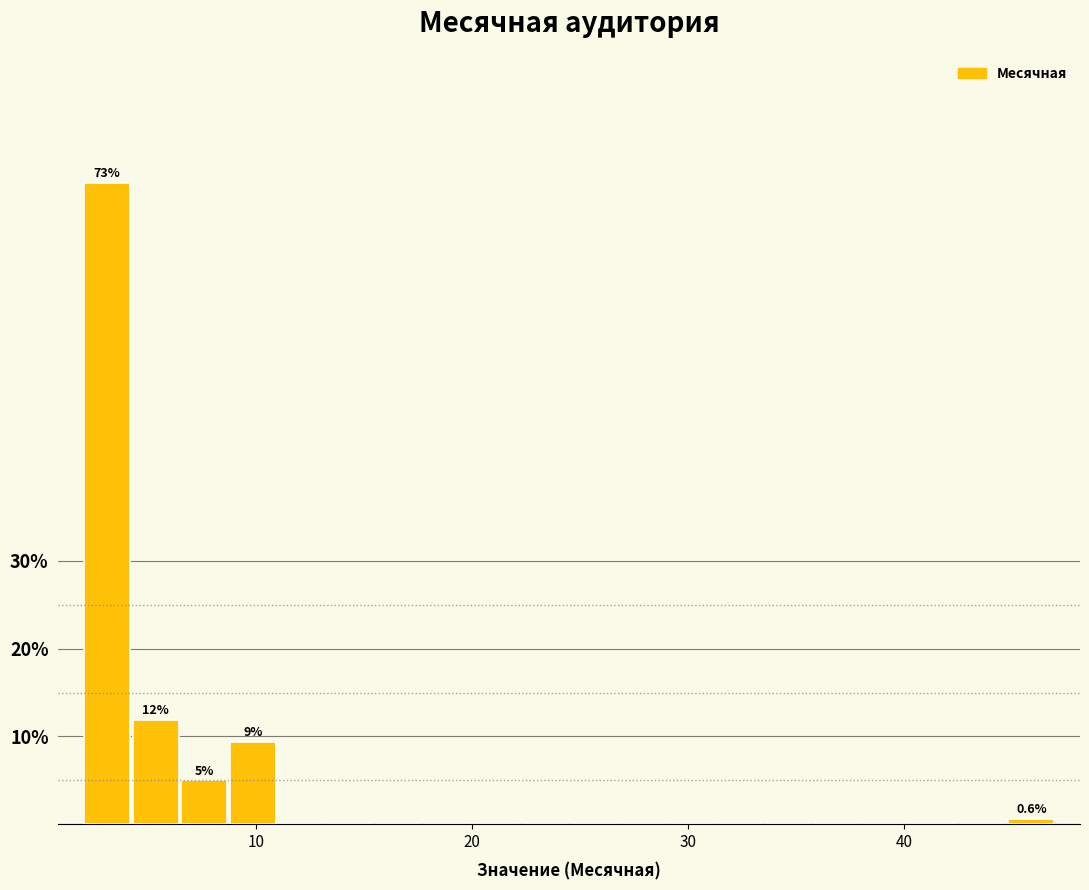

Read against the x-axis, roughly where is the centre of the tallest bar?

3